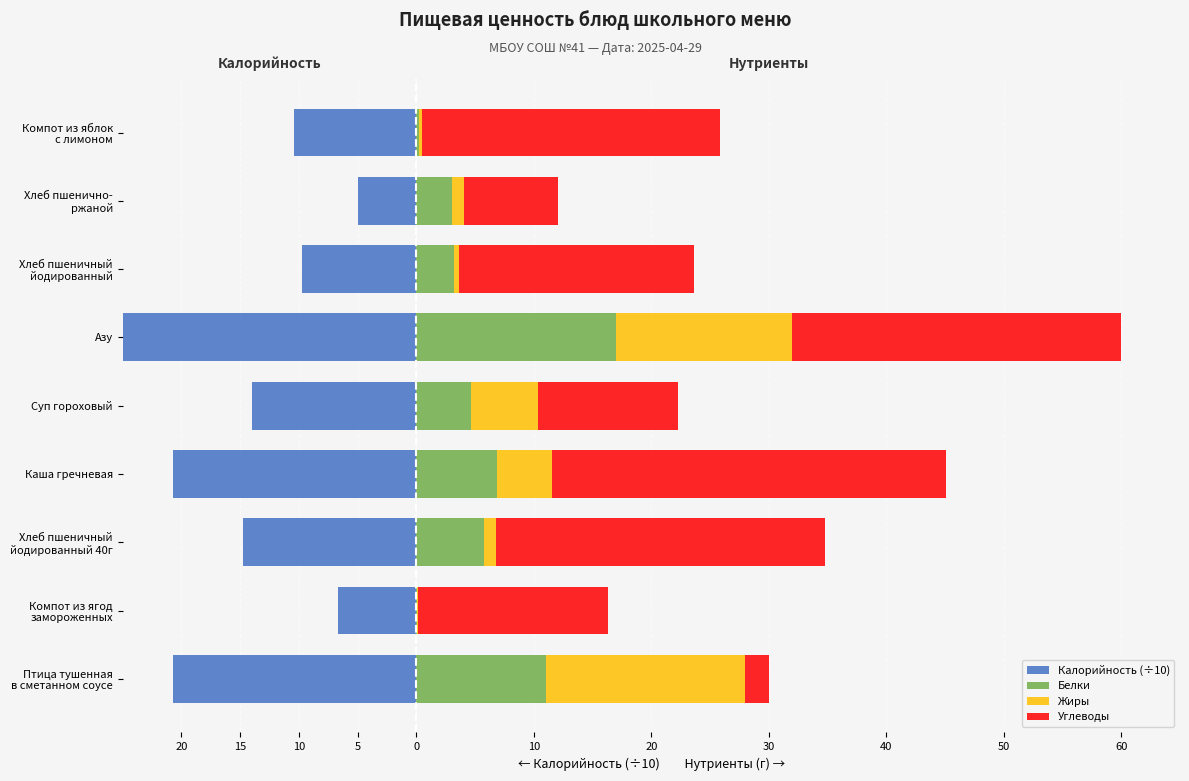

How many bars are there in each group?

4